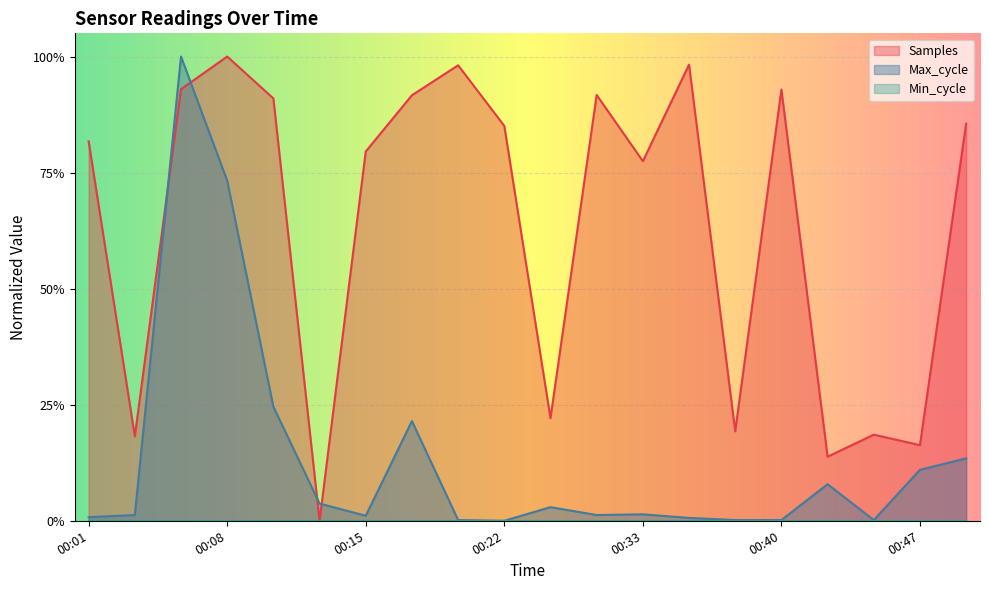

Is it true that Samples equals 0.8 at 00:01?

True